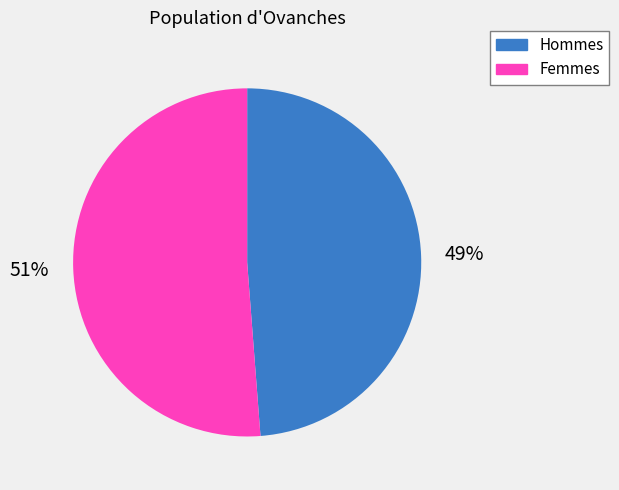

What is the ratio of the value at Femmes to the value at Hommes?

1.0